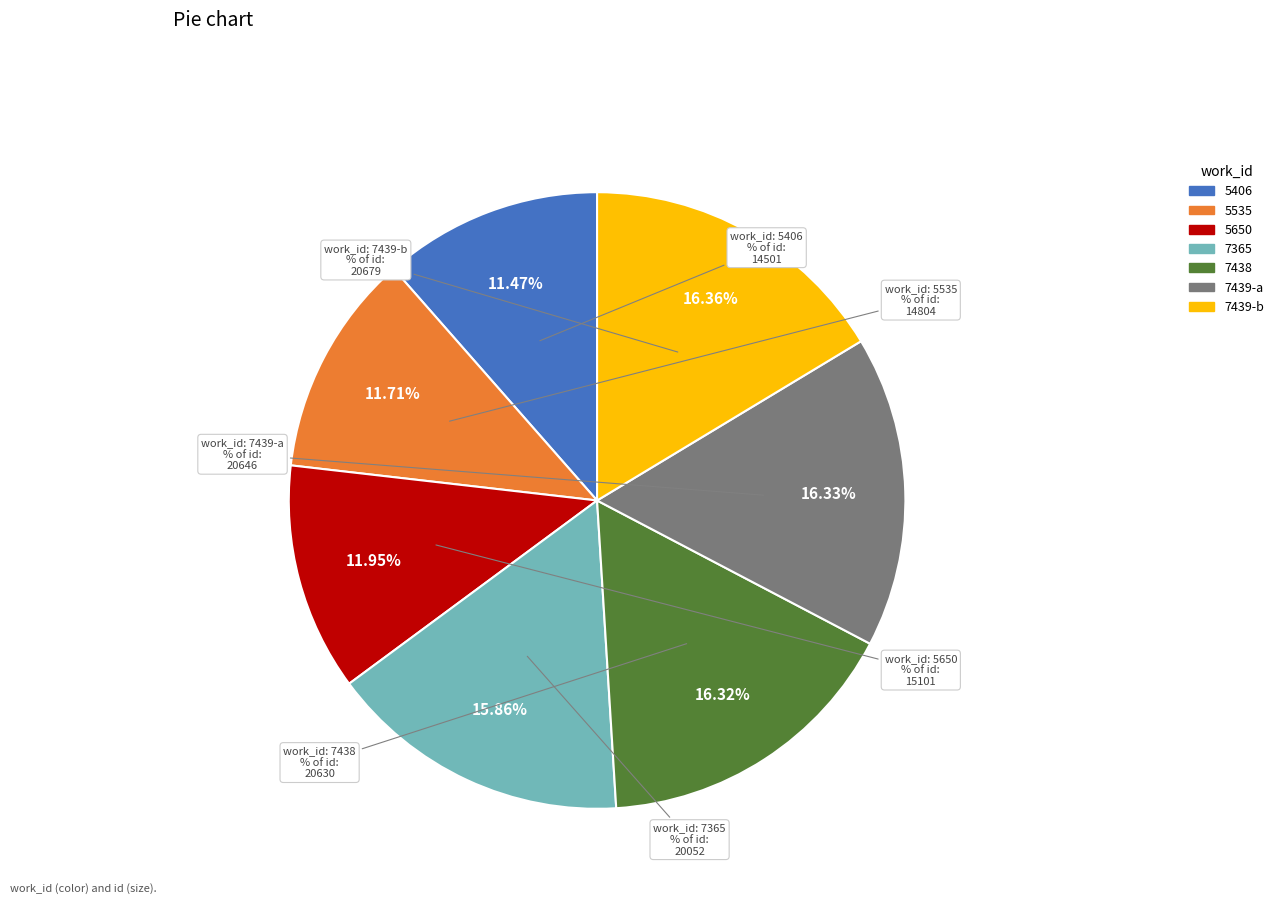

What is the change in value from 5406 to 7439-a?

+6145